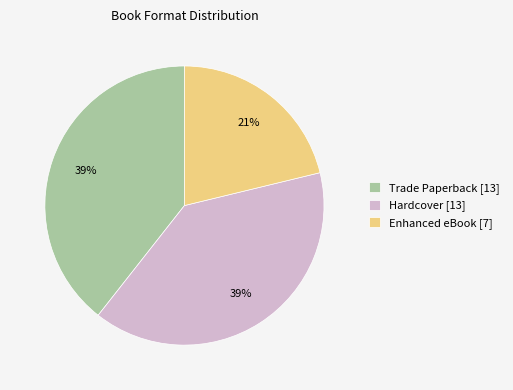

Do Hardcover [13] and Trade Paperback [13] together represent more than half of the pie?

Yes